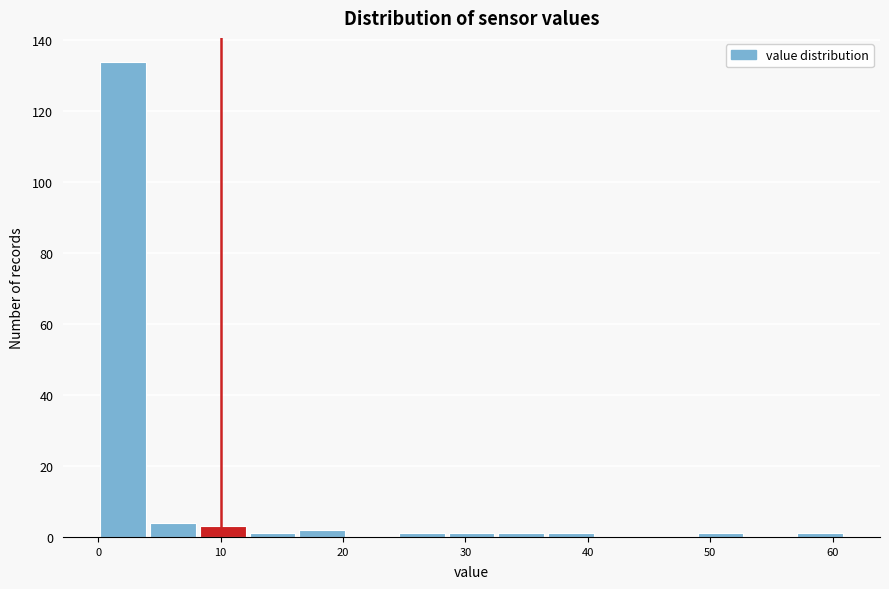

Reading left to right, transcribe this chart: for each bar, give the range it covers on the x-axis and its height. Neither the bar edges nor the heights are printed on the chart, so give them approximately, as read against the axes.

0 to 4: 134
4 to 8: 4
8 to 12: 4
12 to 16: under 2
16 to 20: 2
20 to 24: 0
24 to 28: under 2
28 to 33: under 2
33 to 37: under 2
37 to 41: under 2
41 to 45: 0
45 to 49: 0
49 to 53: under 2
53 to 57: 0
57 to 61: under 2